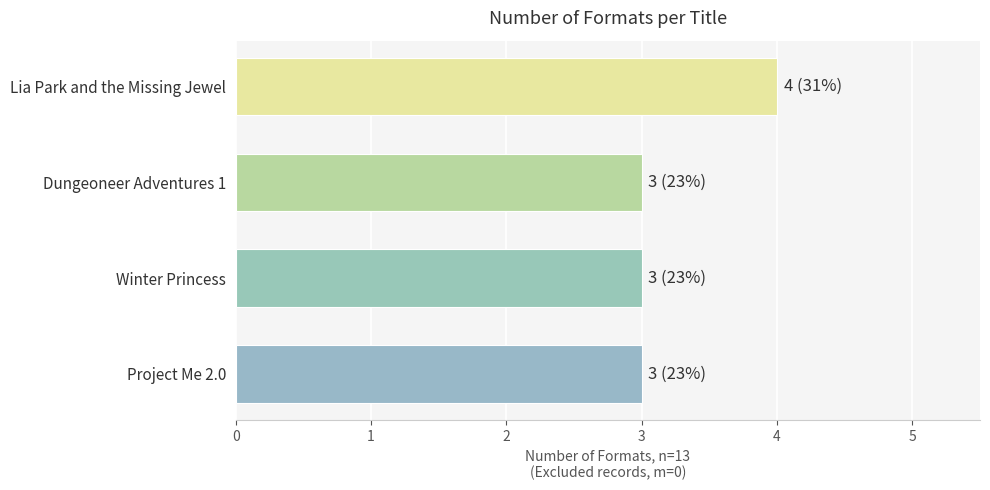

The chart shows a value of 3 at Dungeoneer Adventures 1. True or false?

True